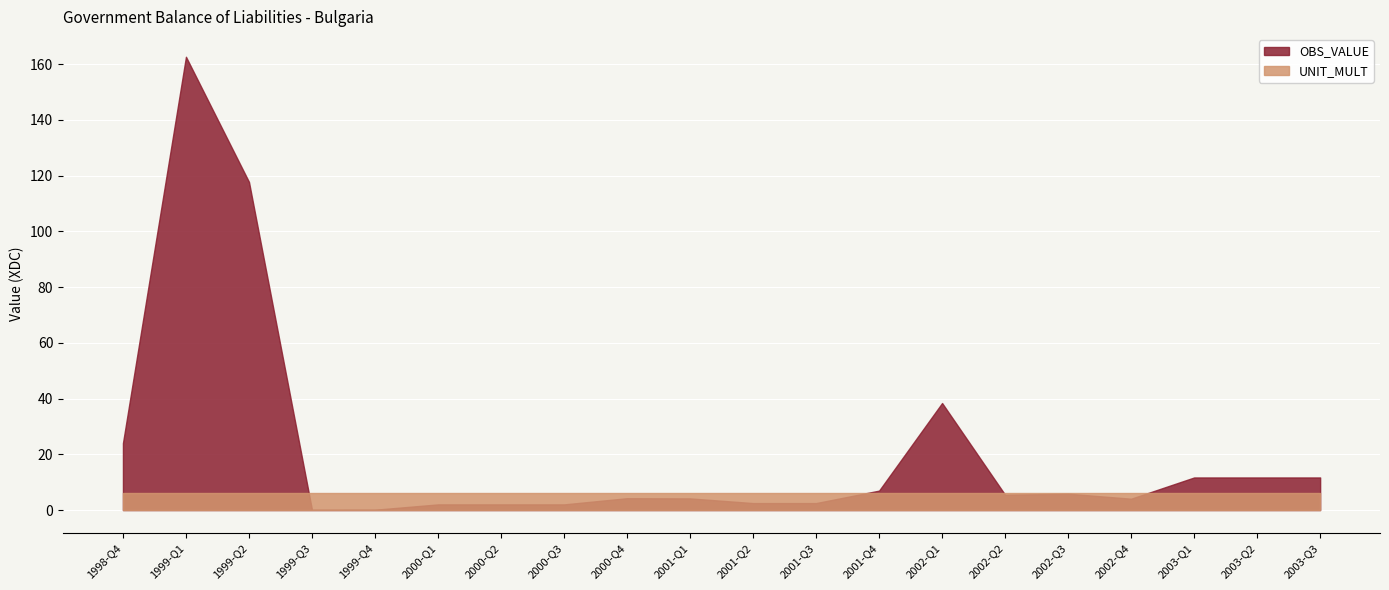

Rank the series by their maximum value, from lowest to highest.

UNIT_MULT, OBS_VALUE